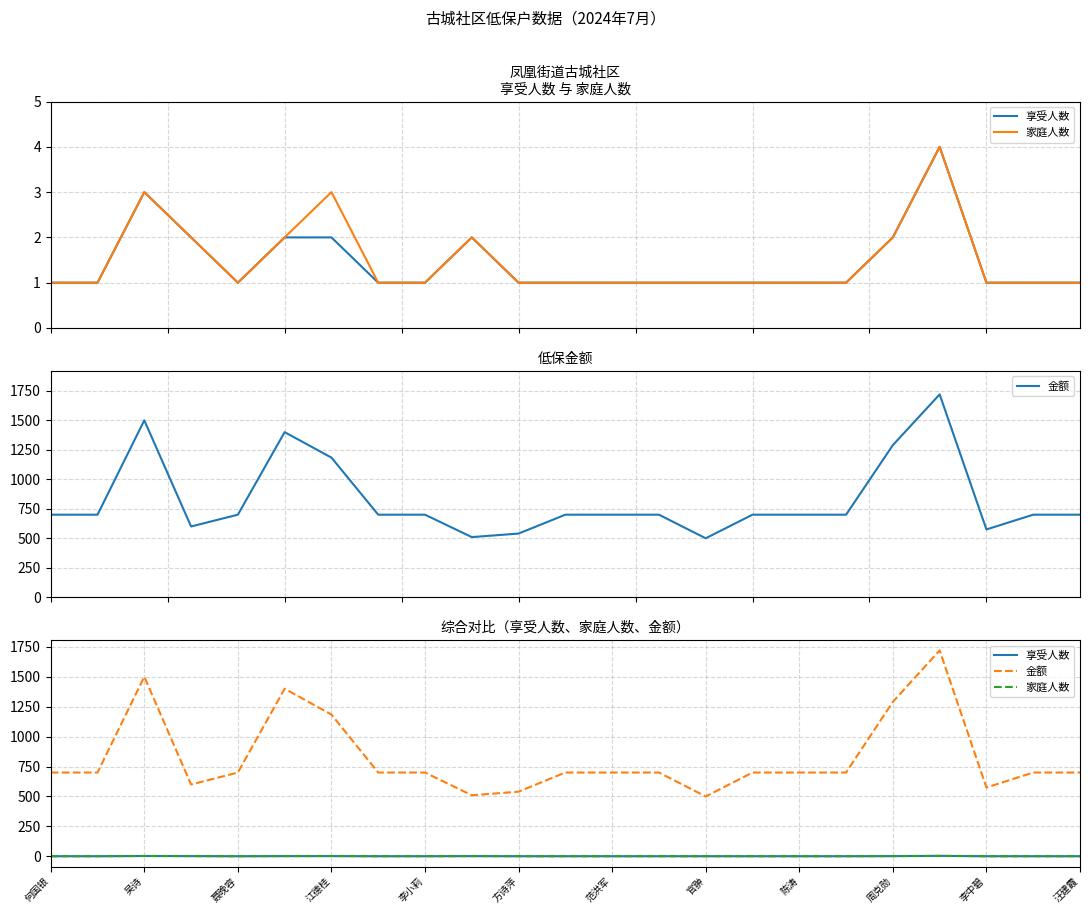

At which category is the sum across all series the highest?

19